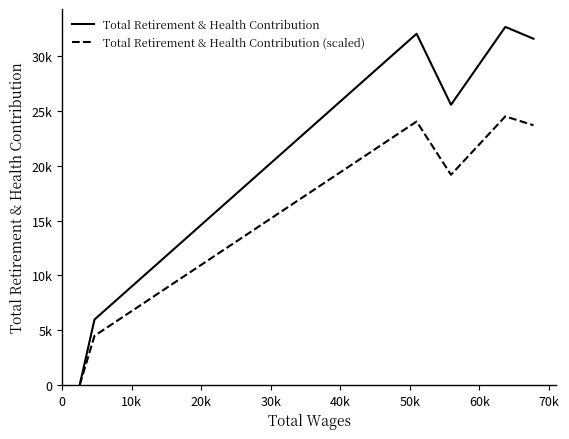

Which series has the largest total across all categories?

Total Retirement & Health Contribution